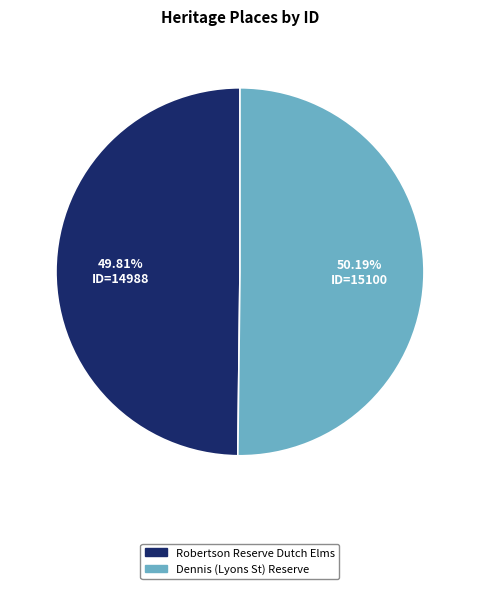

Is there any slice that represents more than half of the pie?

Yes